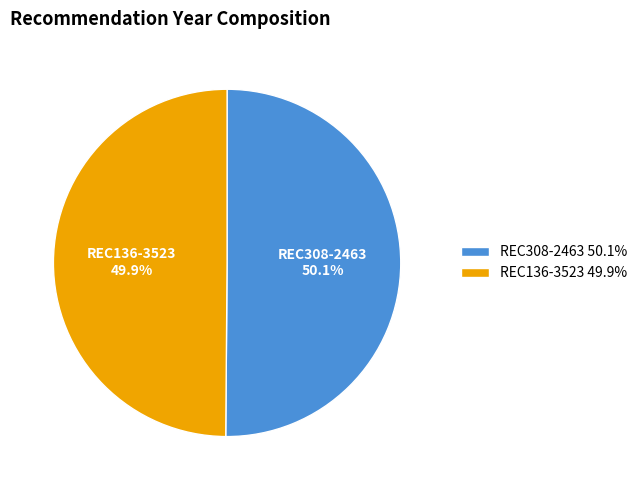

To the nearest percent, what portion does REC308-2463 represent?

50%